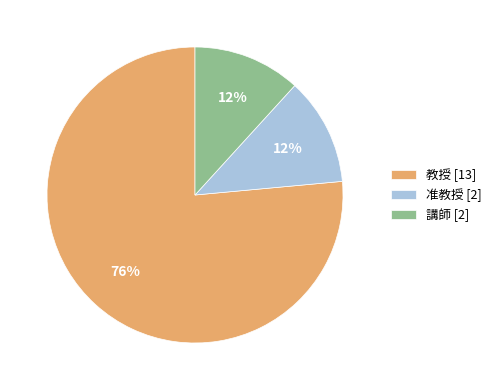

How many slices are in this pie chart?

3